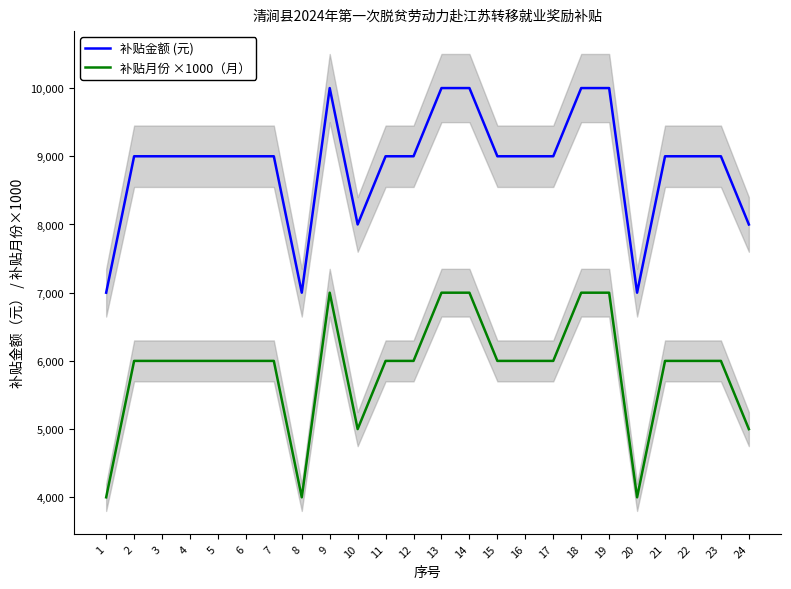

True or false: 补贴月份 ×1000（月） has a value of 8101 at 5.

False